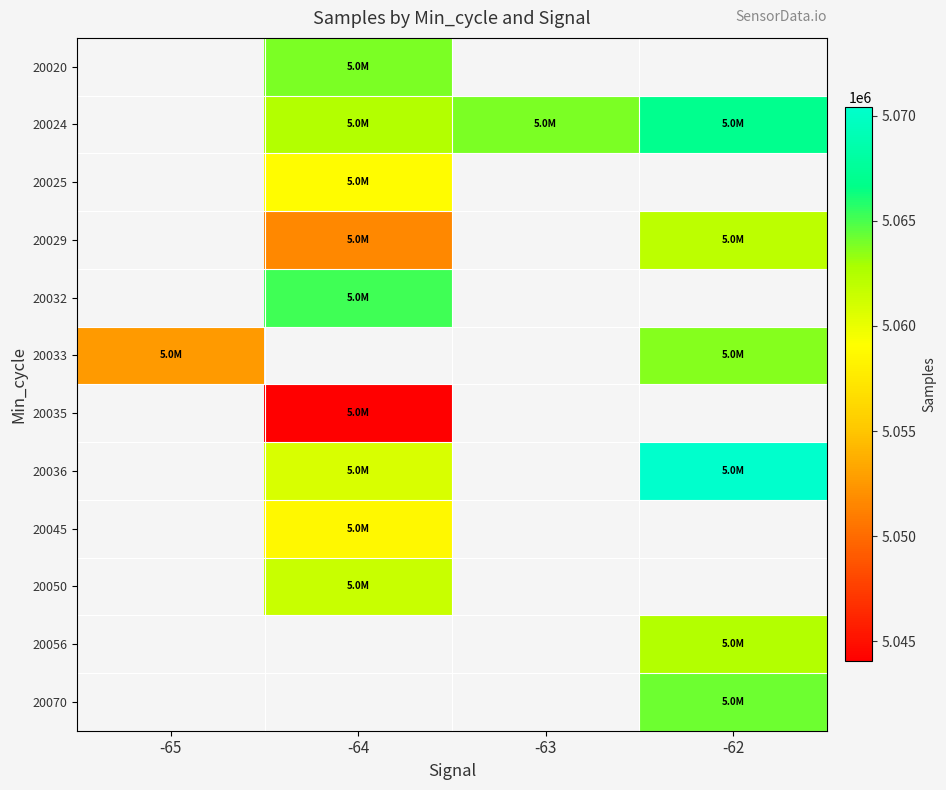

What is the smallest value displayed?

5044048.0